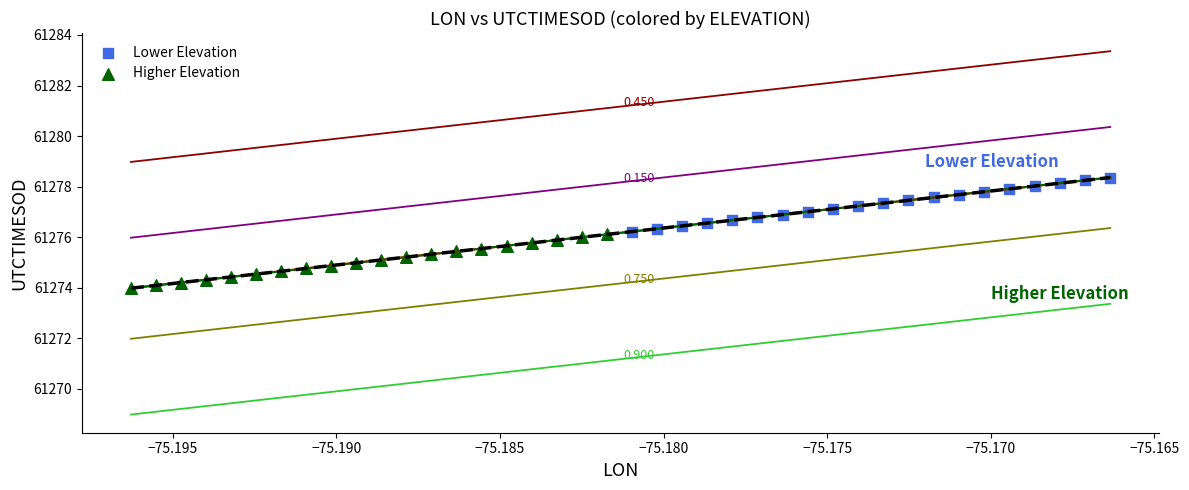

Which series reaches the maximum Y coordinate?

Lower Elevation